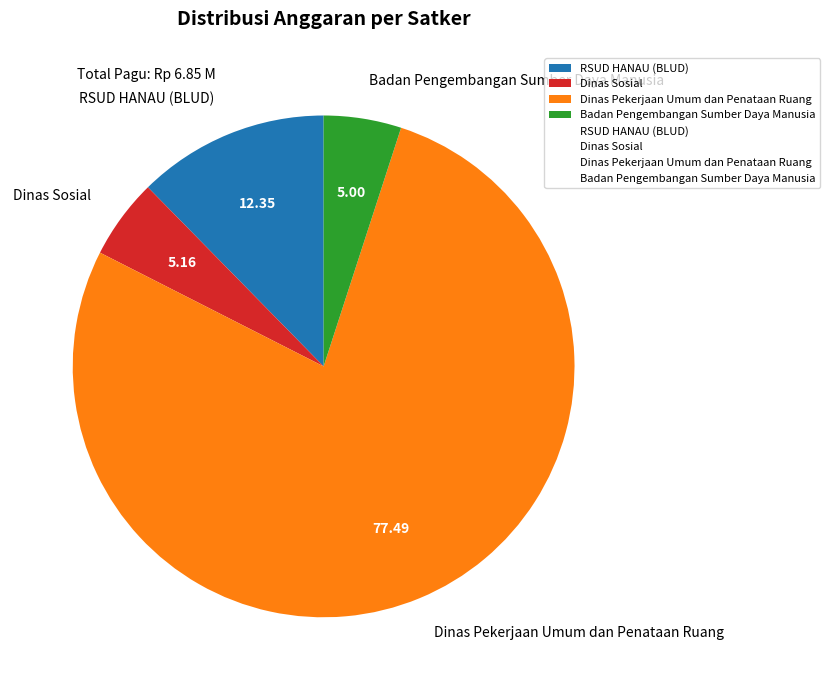

Which category accounts for the majority?

Dinas Pekerjaan Umum dan Penataan Ruang